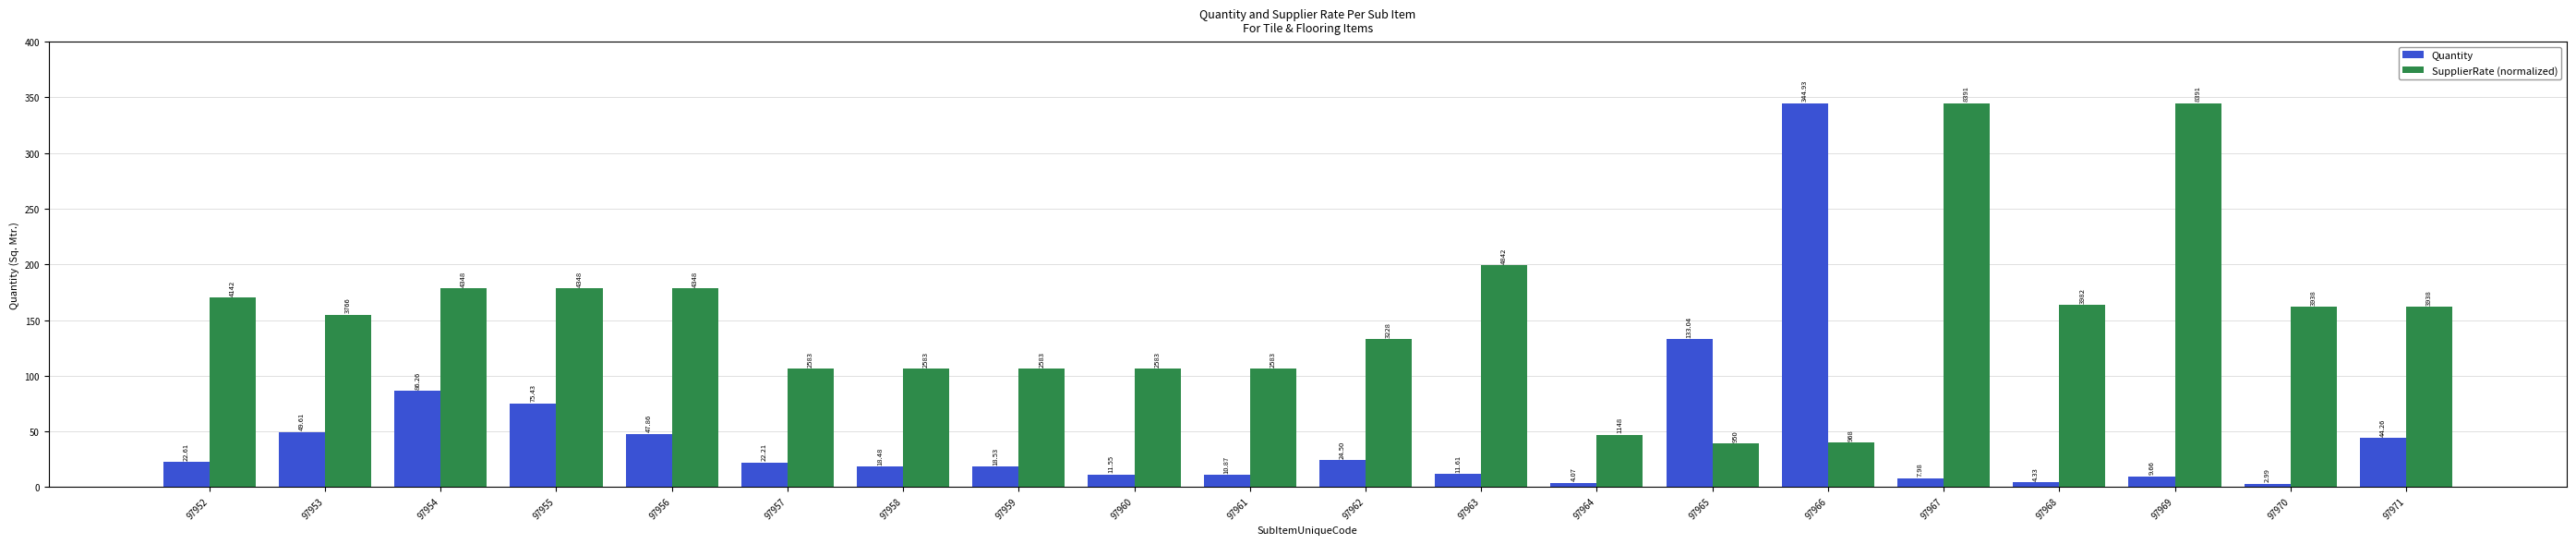

At which category is the sum across all series the highest?

97966